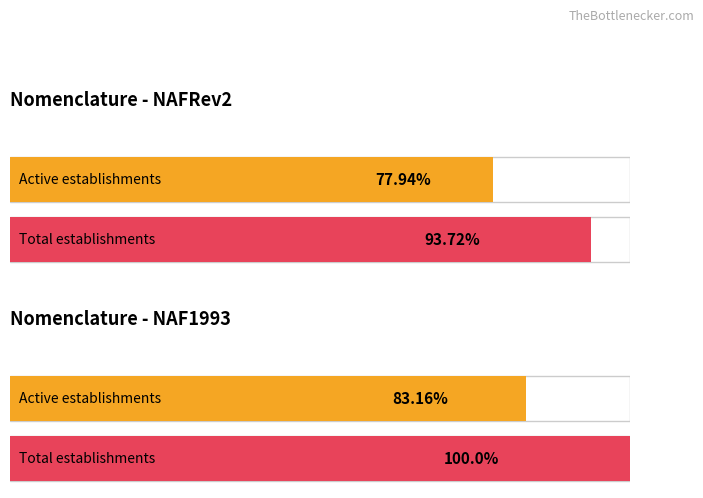

The chart shows a value of 19 at NAFRev2. True or false?

False